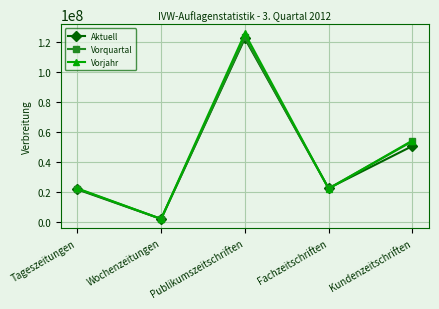

How many series are shown in this chart?

3